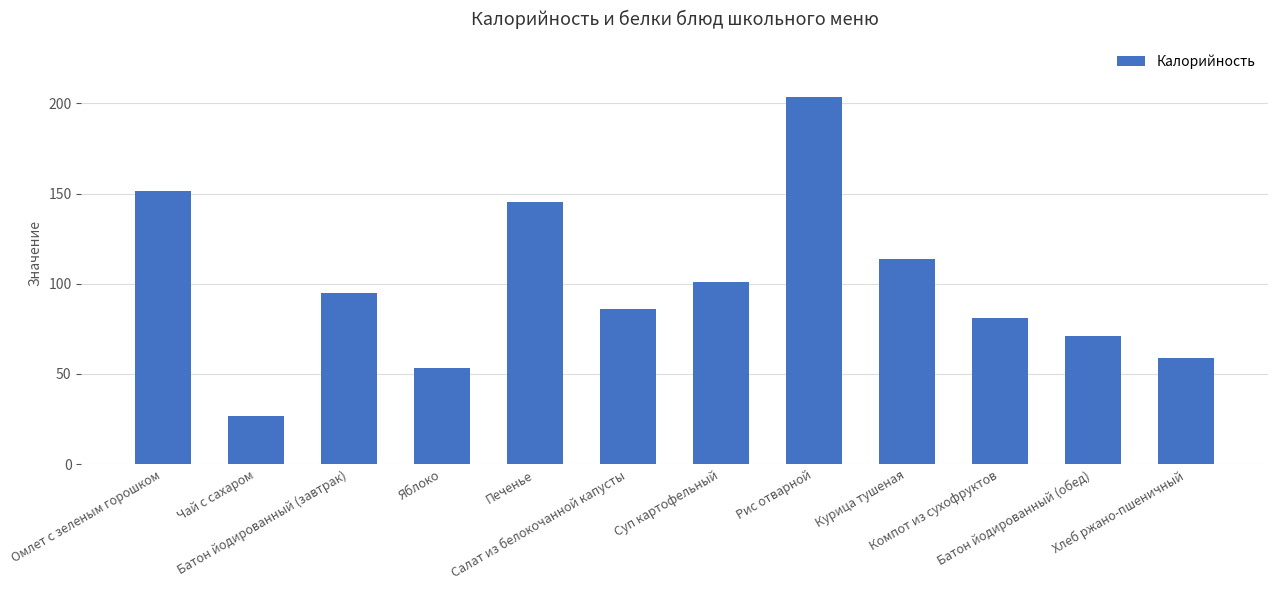

List the labels in order of value, largest first.

Рис отварной, Омлет с зеленым горошком, Печенье, Курица тушеная, Суп картофельный, Батон йодированный (завтрак), Салат из белокочанной капусты, Компот из сухофруктов, Батон йодированный (обед), Хлеб ржано-пшеничный, Яблоко, Чай с сахаром